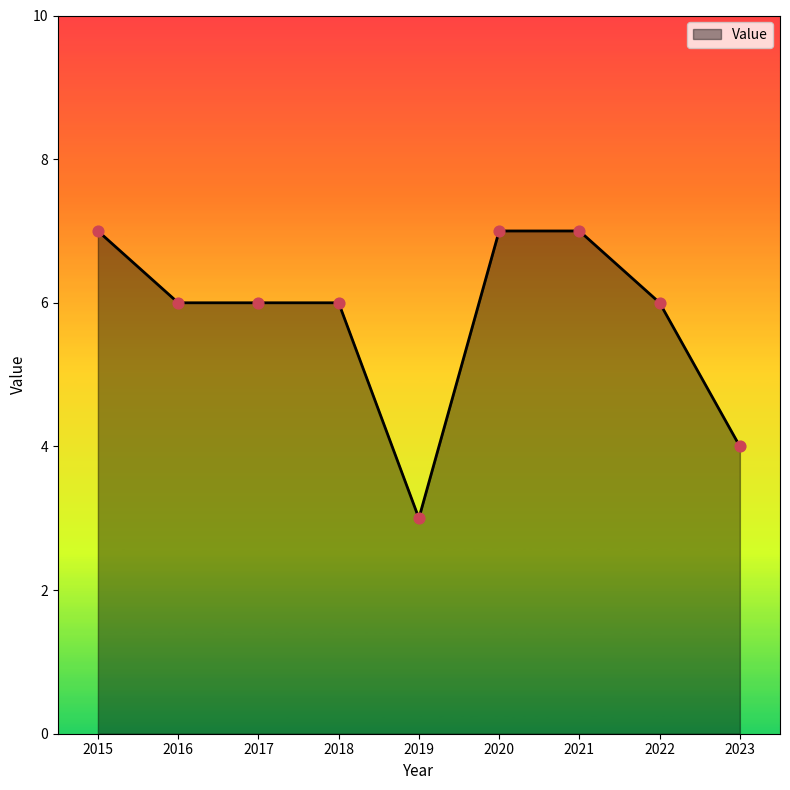

Approximately how many times larger is the value at 2023 compared to 2017?

0.7